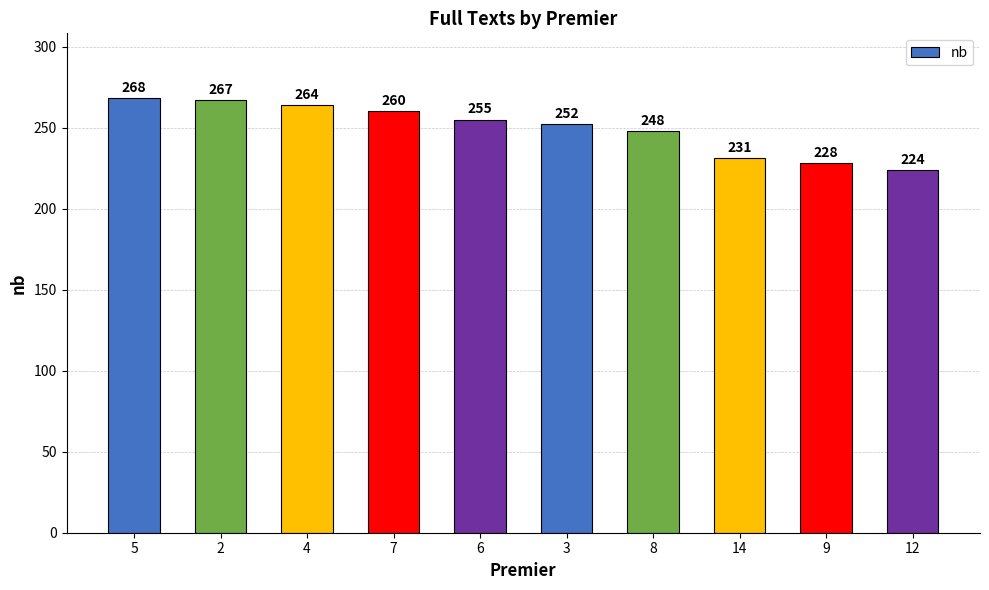

Which category has the lowest value across all series?

12